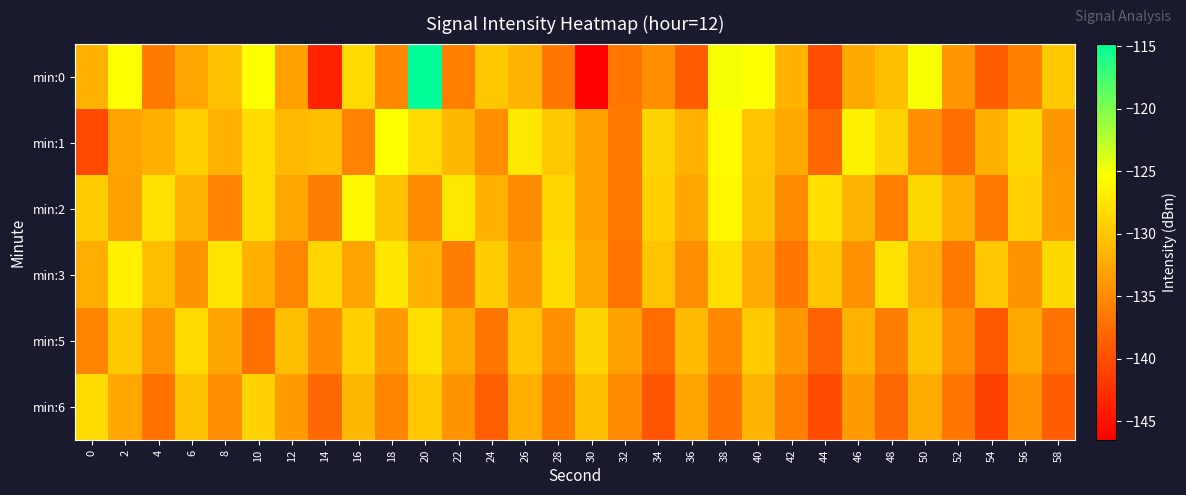

Between 52 and 42, which is larger?

42